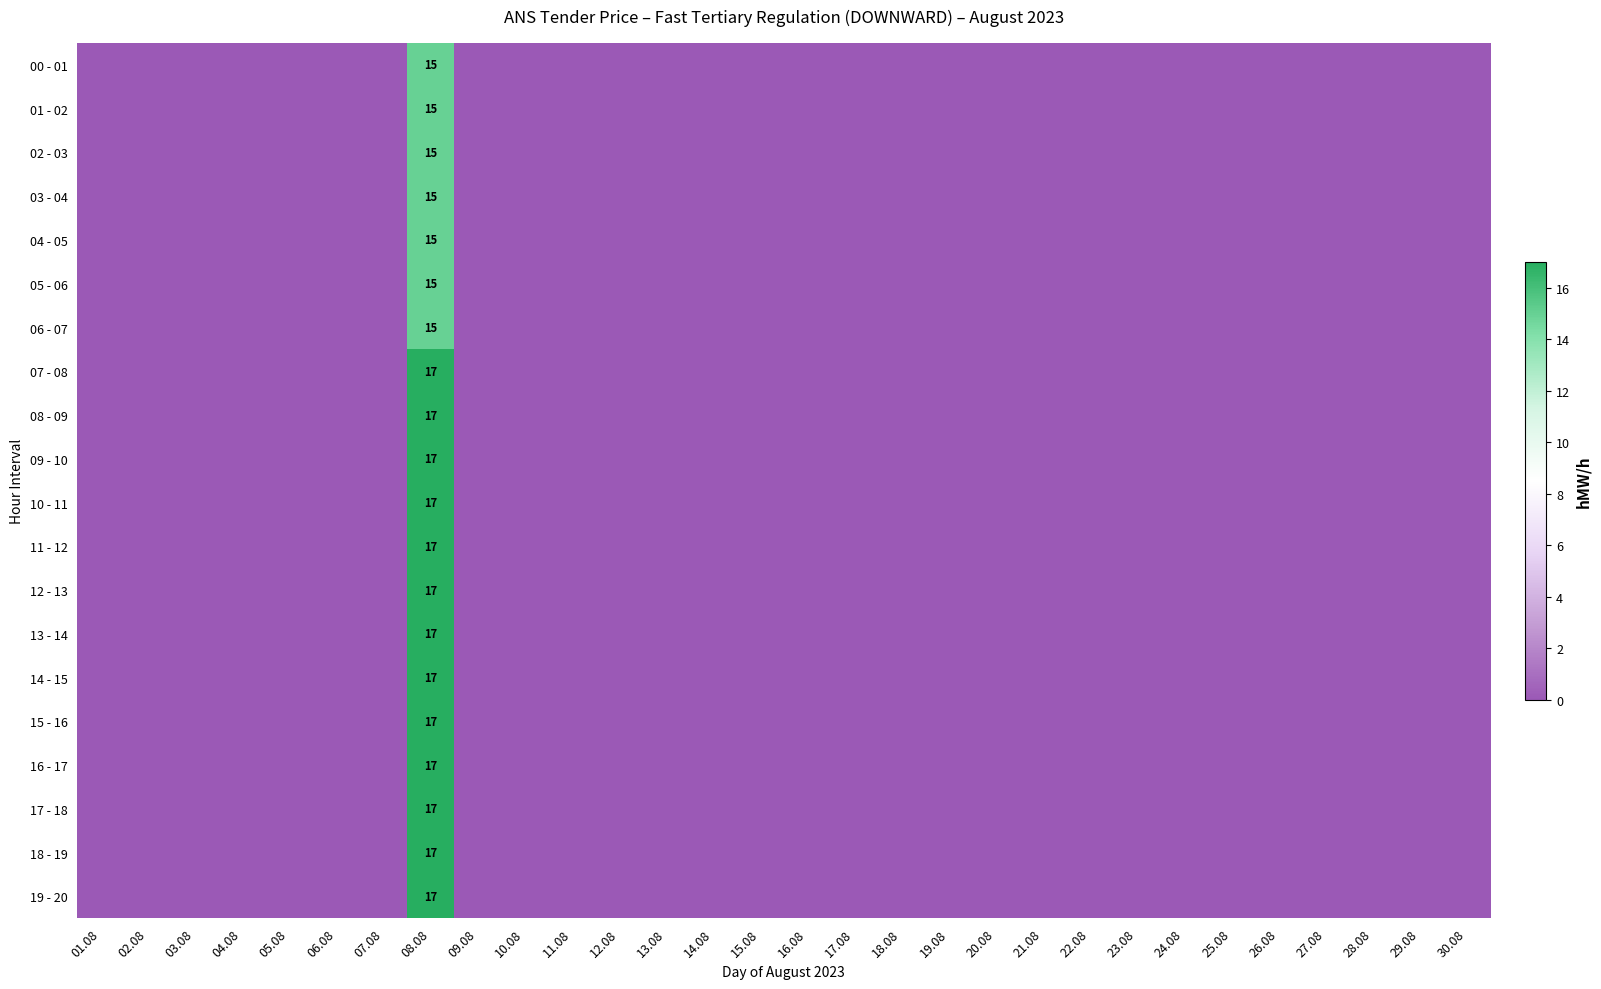

Between 04.08 and 20.08, which series saw the biggest shift?

00 - 01